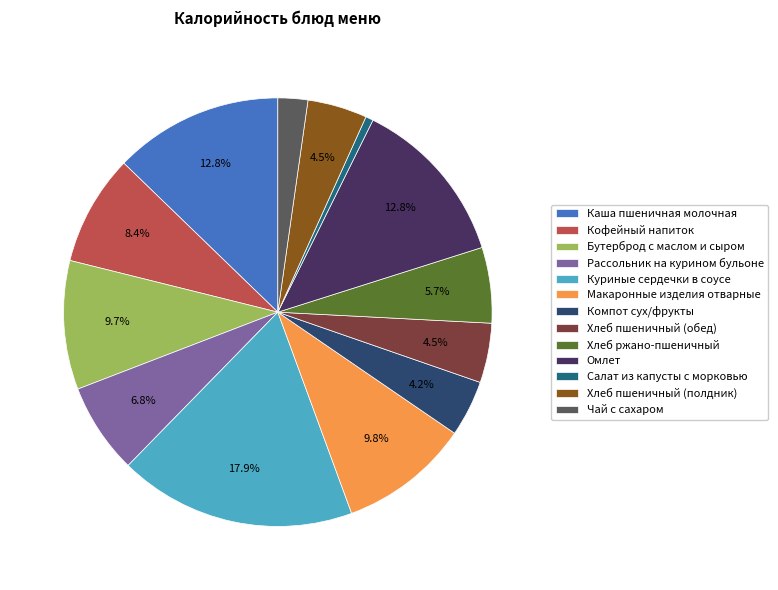

How many slices are in this pie chart?

13